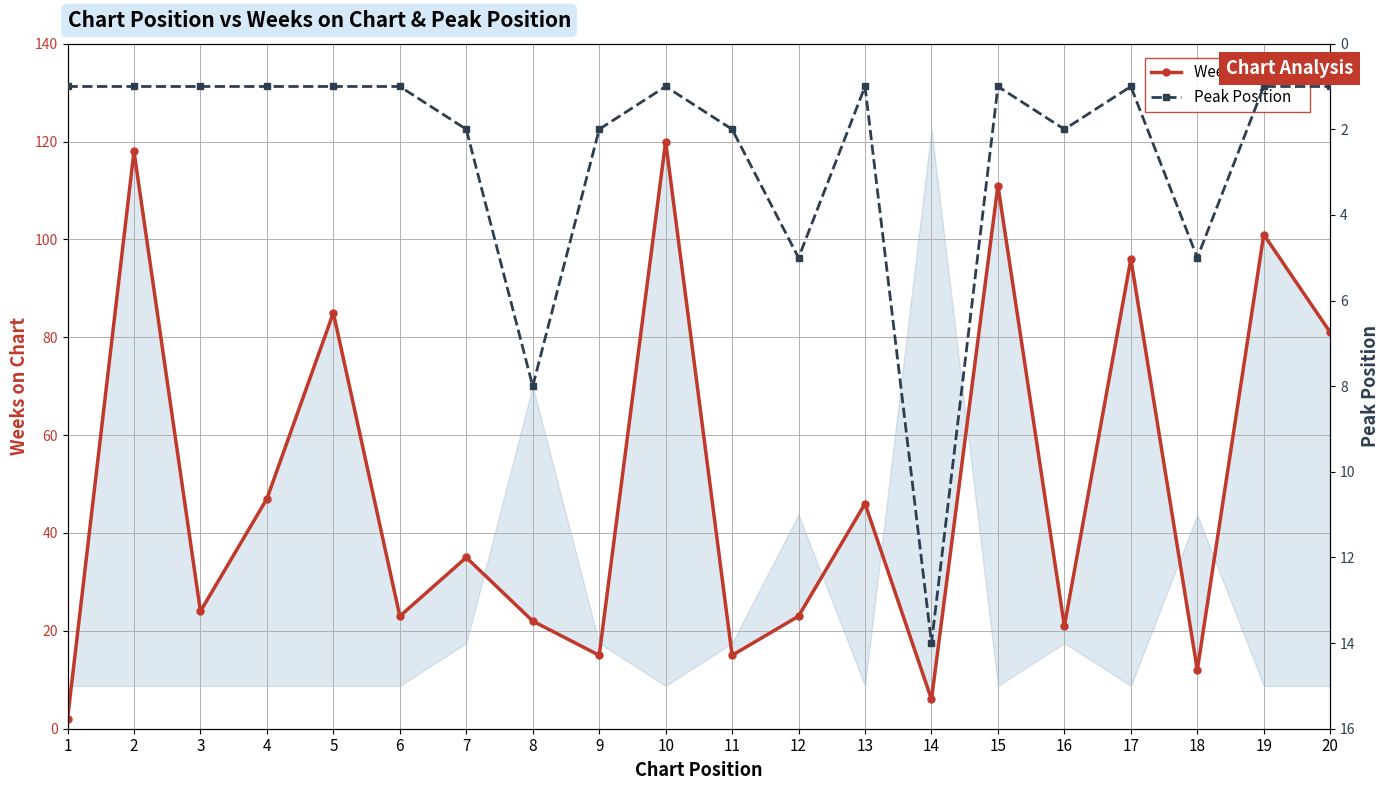

Reading left to right, what are all the values shown in this chart?

Weeks on Chart: 1=2	2=118	3=24	4=47	5=85	6=23	7=35	8=22	9=15	10=120	11=15	12=23	13=46	14=6	15=111	16=21	17=96	18=12	19=101	20=81
Peak Position: 1=1	2=1	3=1	4=1	5=1	6=1	7=2	8=8	9=2	10=1	11=2	12=5	13=1	14=14	15=1	16=2	17=1	18=5	19=1	20=1